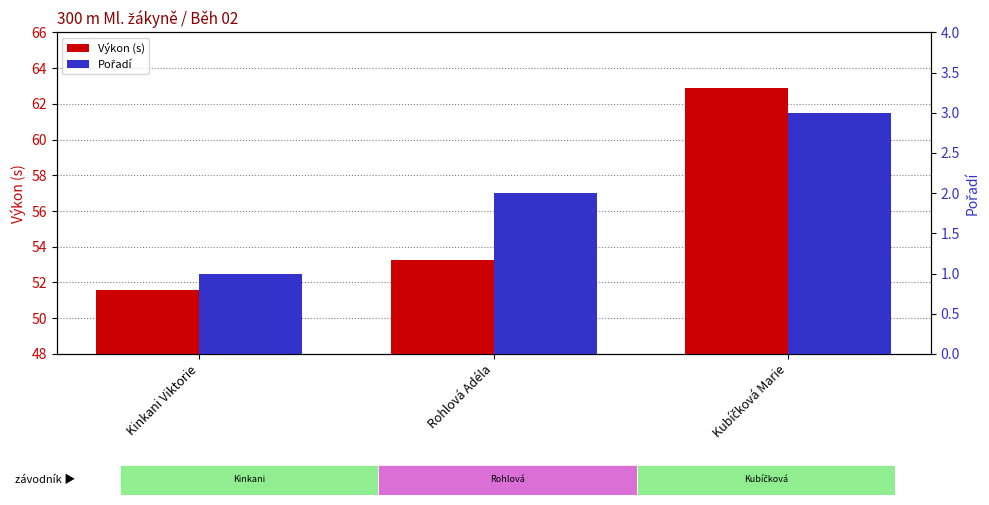

At which category does the chart reach its peak across all series?

Kubíčková Marie